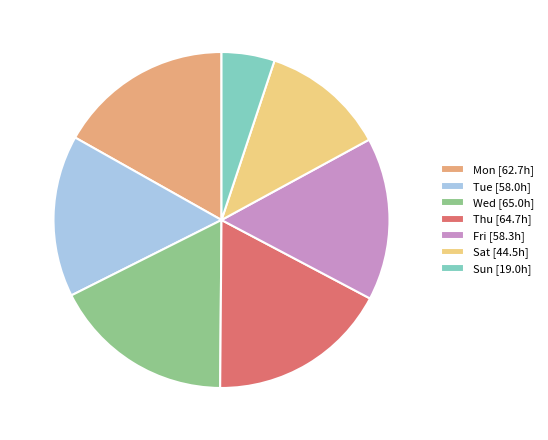

How many slices are in this pie chart?

7